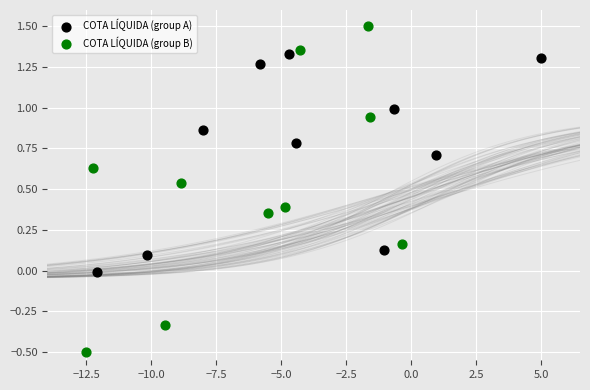

Which series has the widest spread of Y values?

COTA LÍQUIDA (group B)